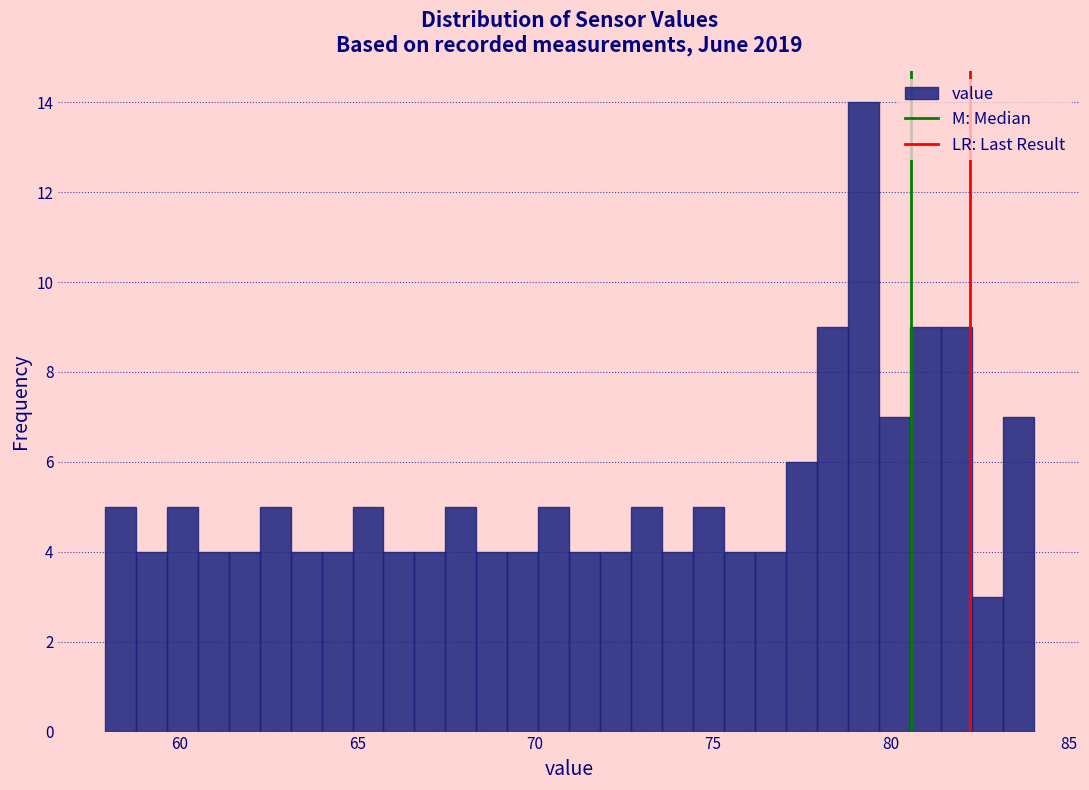

Around what value on the x-axis is the tallest bar? Give the approximate position of its centre, as read against the axis.

79.0